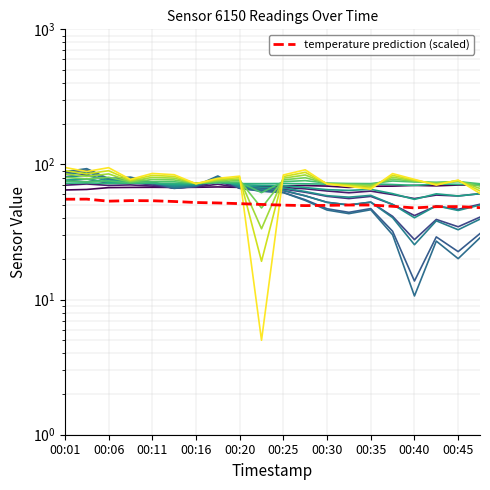

At which category does the chart reach its peak across all series?

00:01